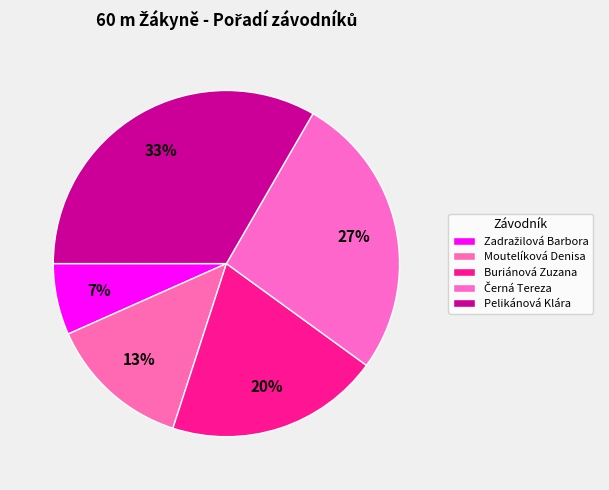

How many slices are in this pie chart?

5